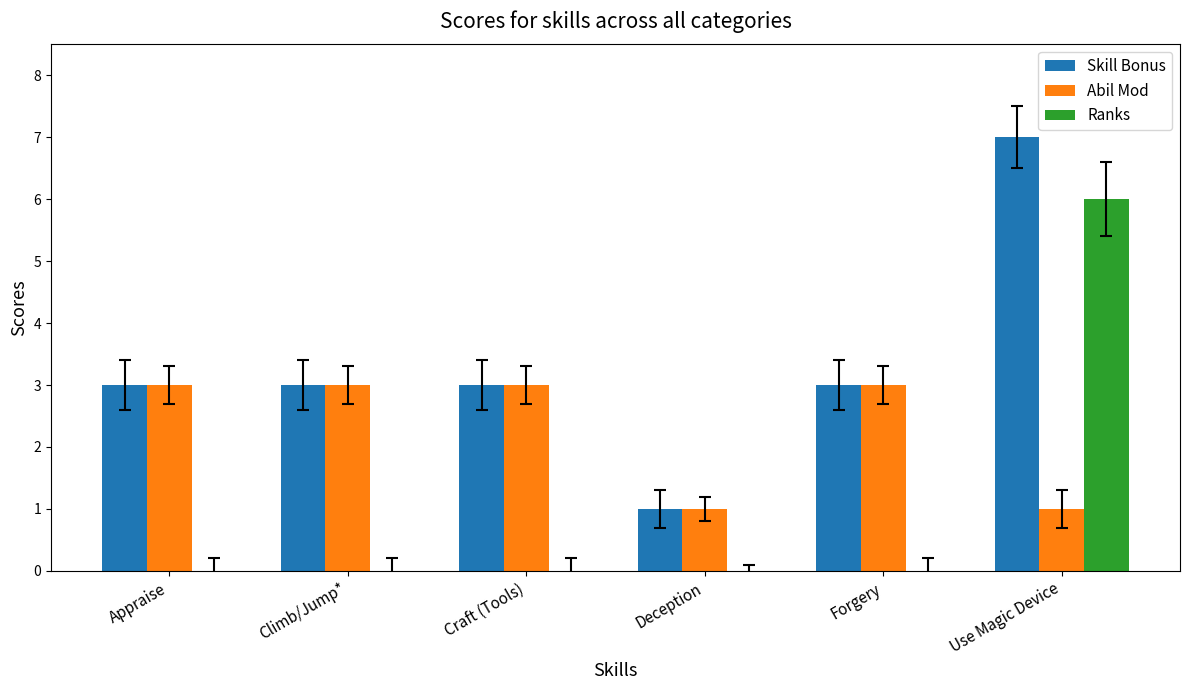

Are the bars grouped side by side (vs. stacked)?

Yes